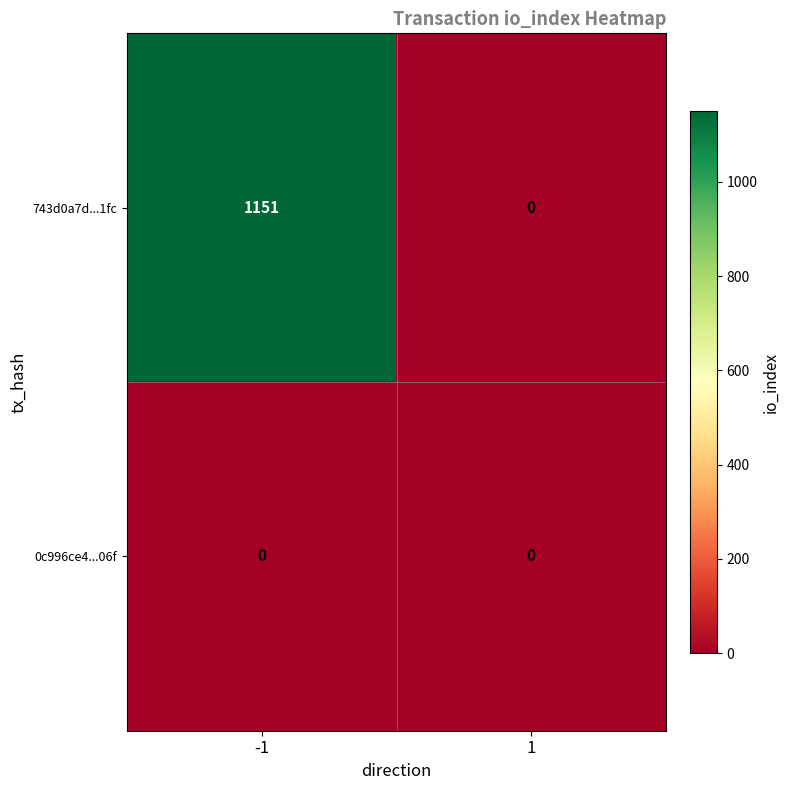

At which category is the sum across all series the highest?

-1